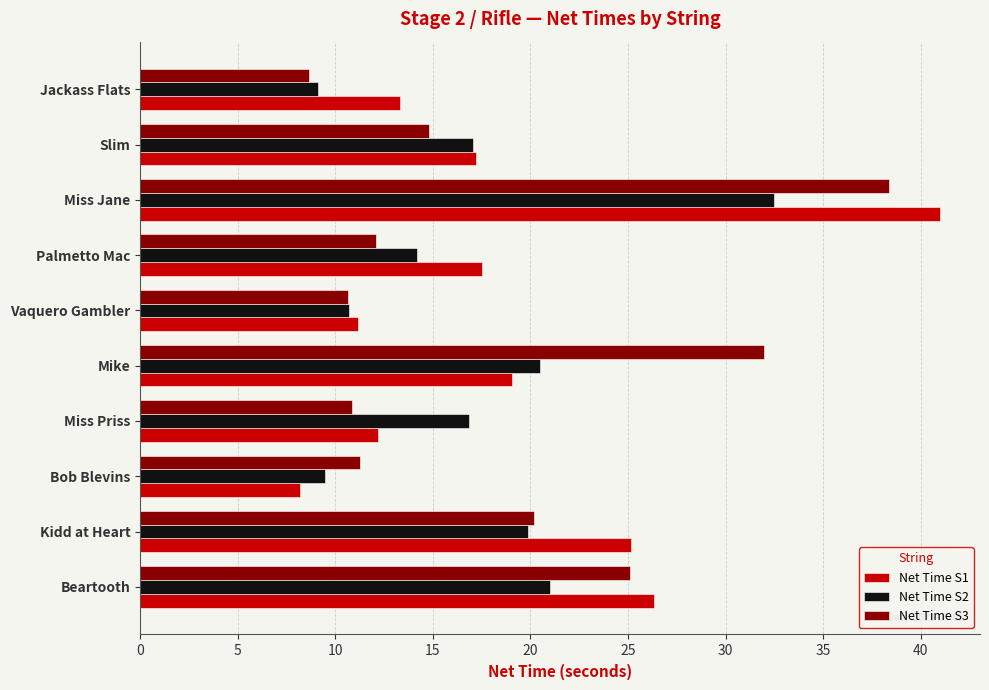

What is the total value across all series at Mike?

71.5